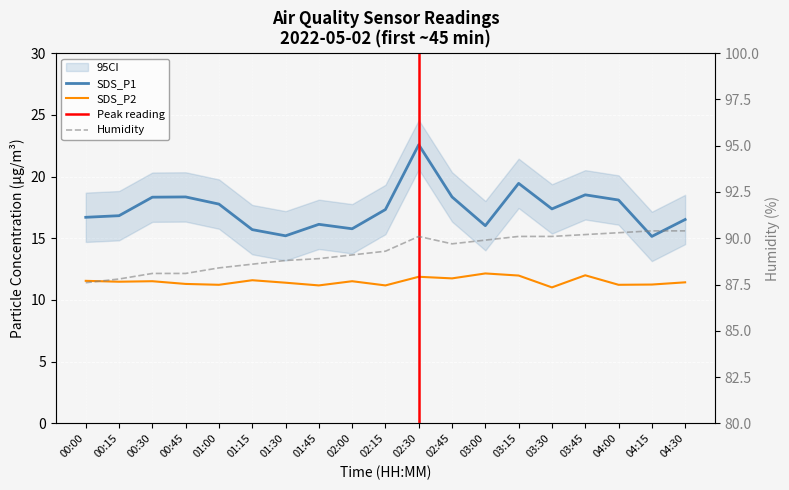

Rank the series at 01:00 from lowest to highest value.

SDS_P2, SDS_P1, Humidity